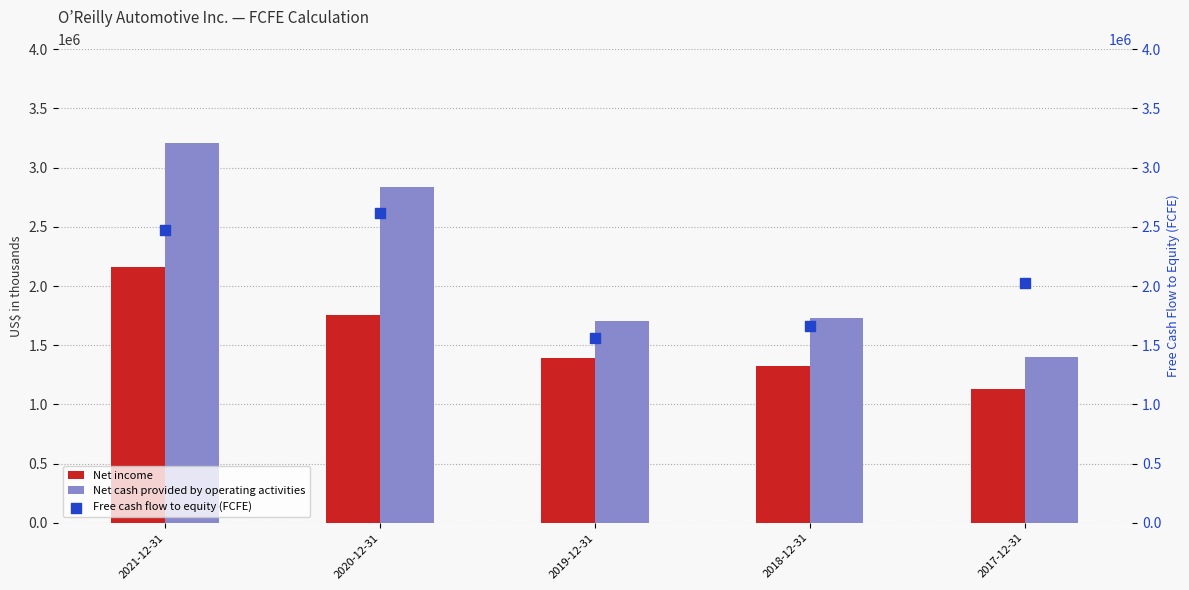

What are all the series names shown in the legend?

Net income, Net cash provided by operating activities, Free cash flow to equity (FCFE)